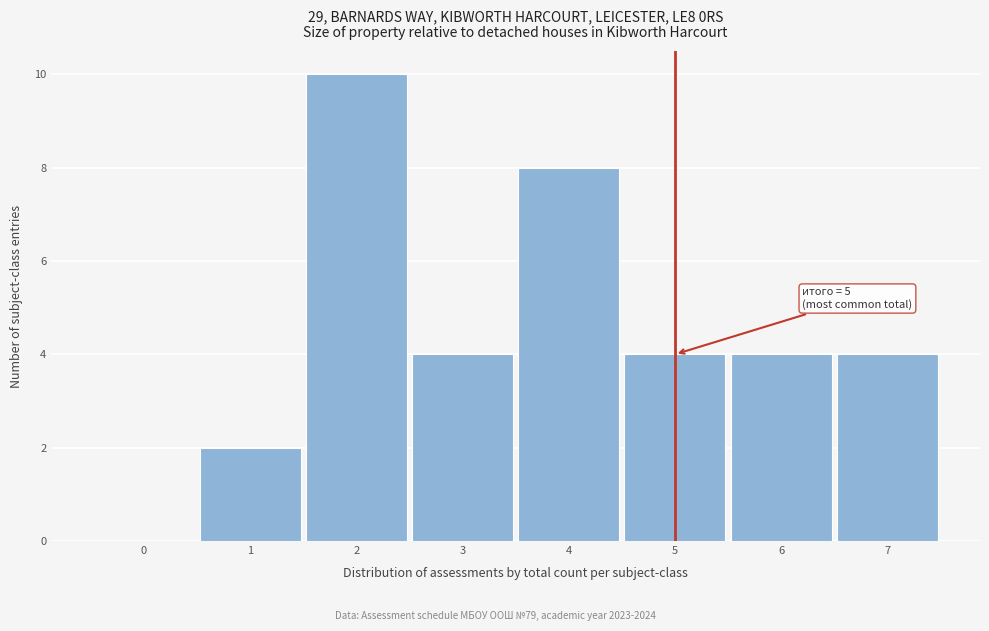

Which range on the x-axis has the tallest bar?

1.5 to 2.5